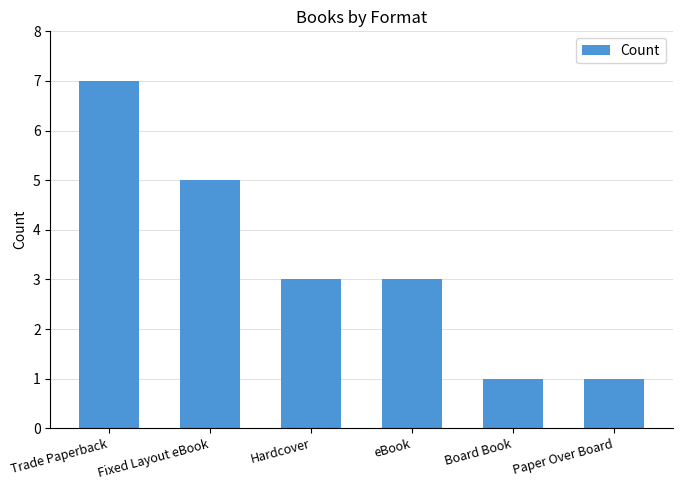

The chart shows a value of 7 at Trade Paperback. True or false?

True